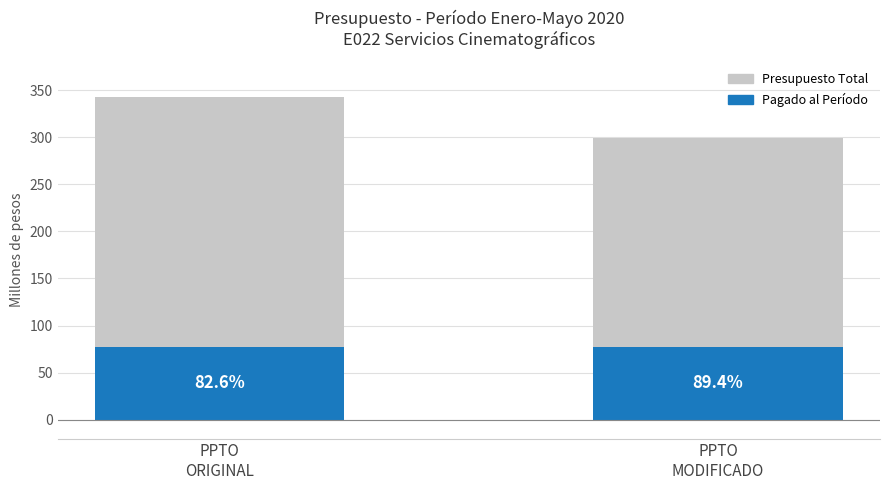

Which series has the largest total across all categories?

Presupuesto Total